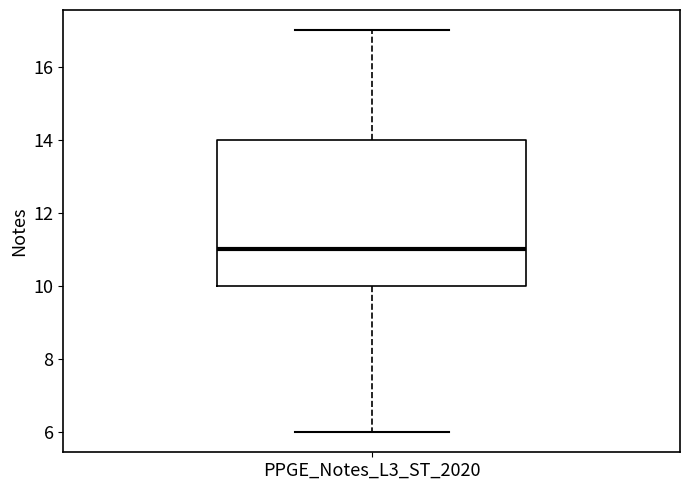

Transcribe this box plot: give where the median line is, the range the box spans, and where the two whiskers end, as read against the y-axis. The values are not printed on the chart, so give them approximately, as read against the axis.

median 11, box 10 to 14, whiskers 6 to 17